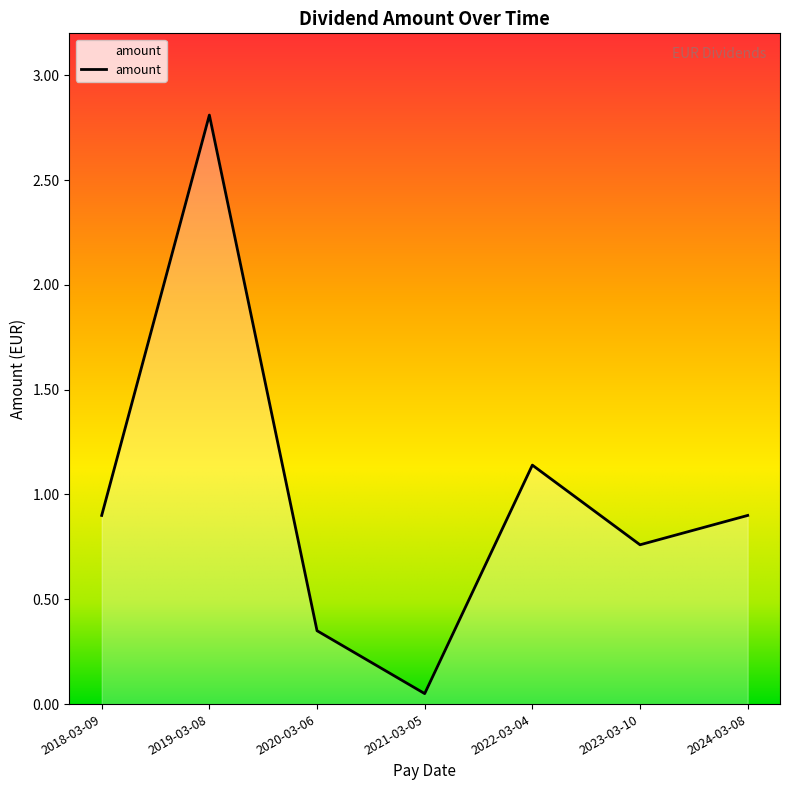

Read the value at 2018-03-09.

0.9